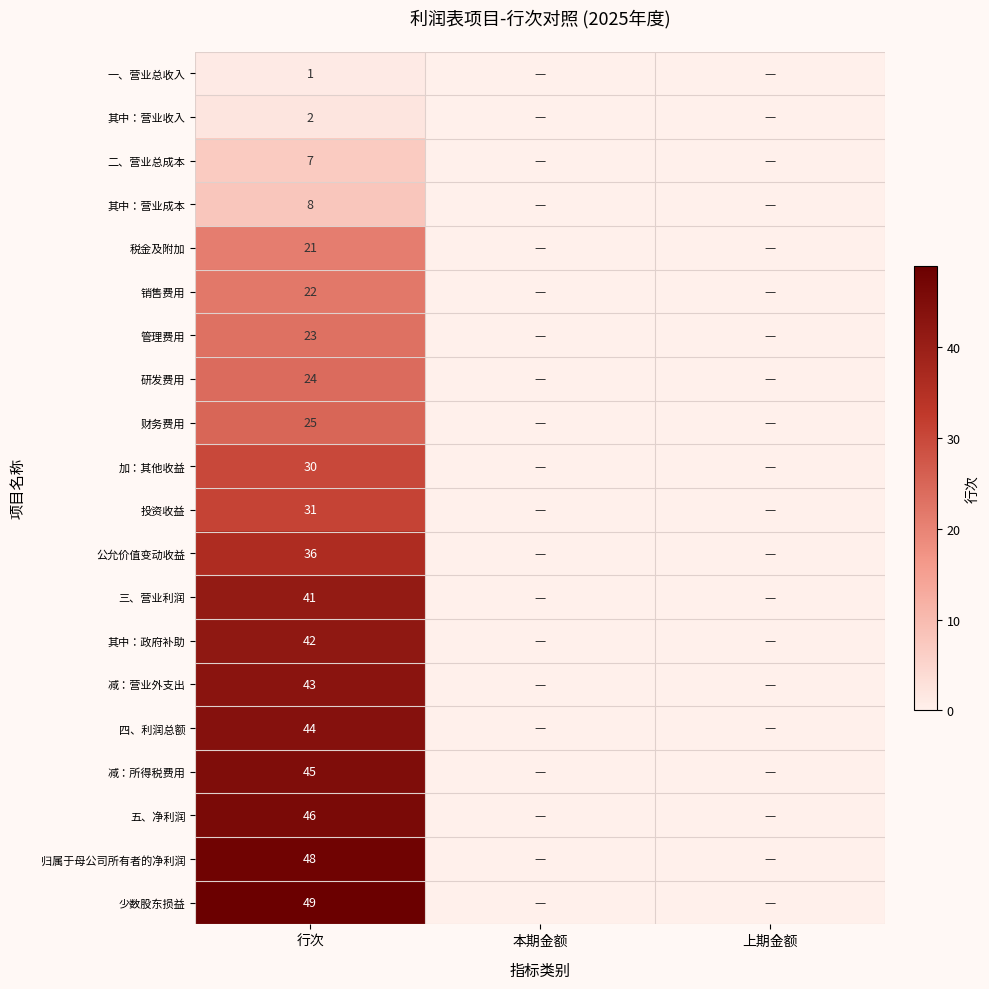

At 行次, list the series in order from largest to smallest.

少数股东损益, 归属于母公司所有者的净利润, 五、净利润, 减：所得税费用, 四、利润总额, 减：营业外支出, 其中：政府补助, 三、营业利润, 公允价值变动收益, 投资收益, 加：其他收益, 财务费用, 研发费用, 管理费用, 销售费用, 税金及附加, 其中：营业成本, 二、营业总成本, 其中：营业收入, 一、营业总收入